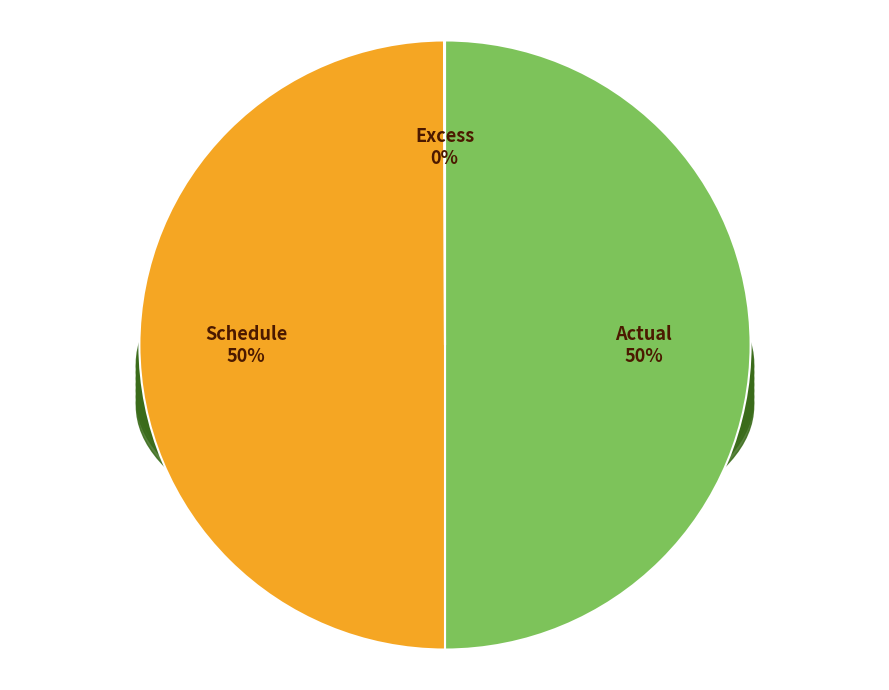

Which slice is the largest?

Actual